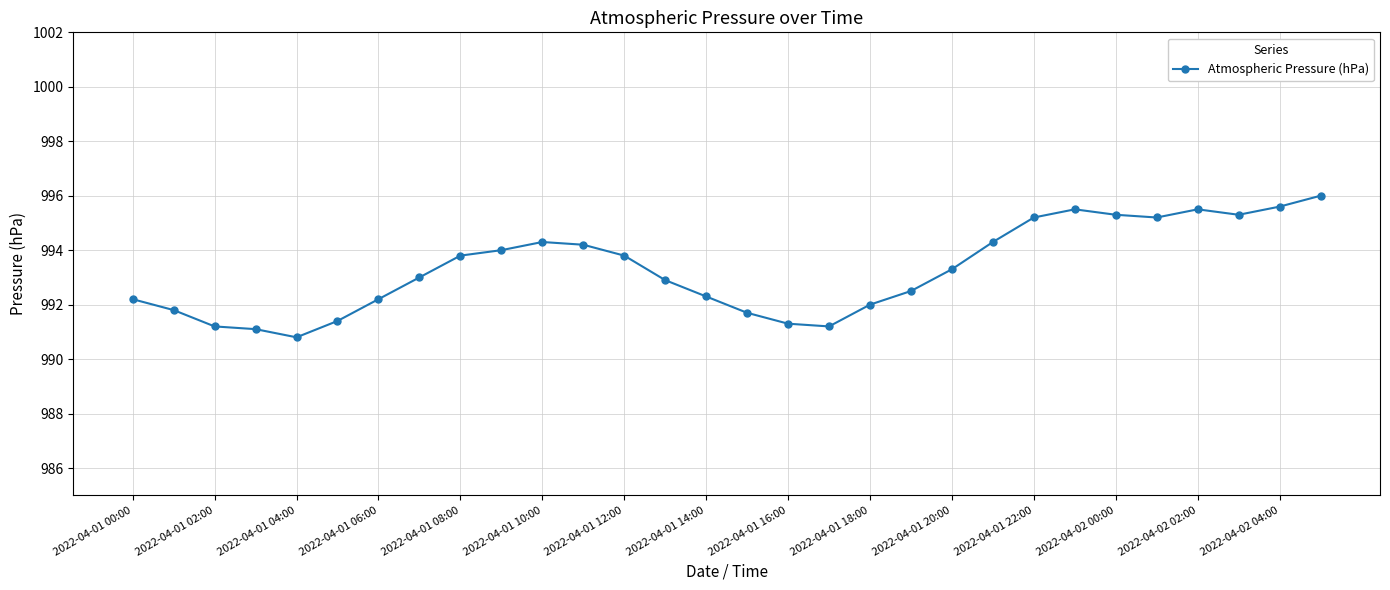

What is the value of the 27th point from the left?

995.5